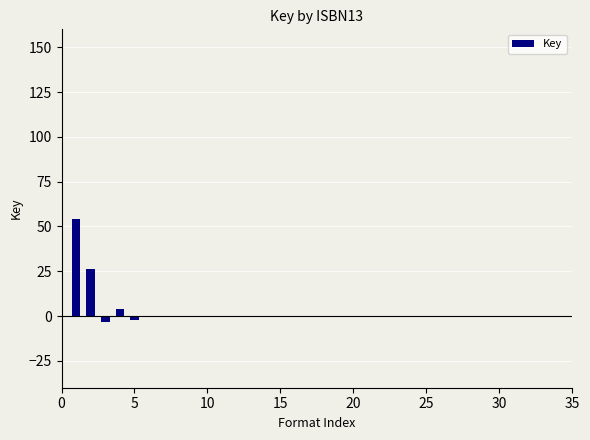

What is the difference between the maximum and minimum values?

57.6